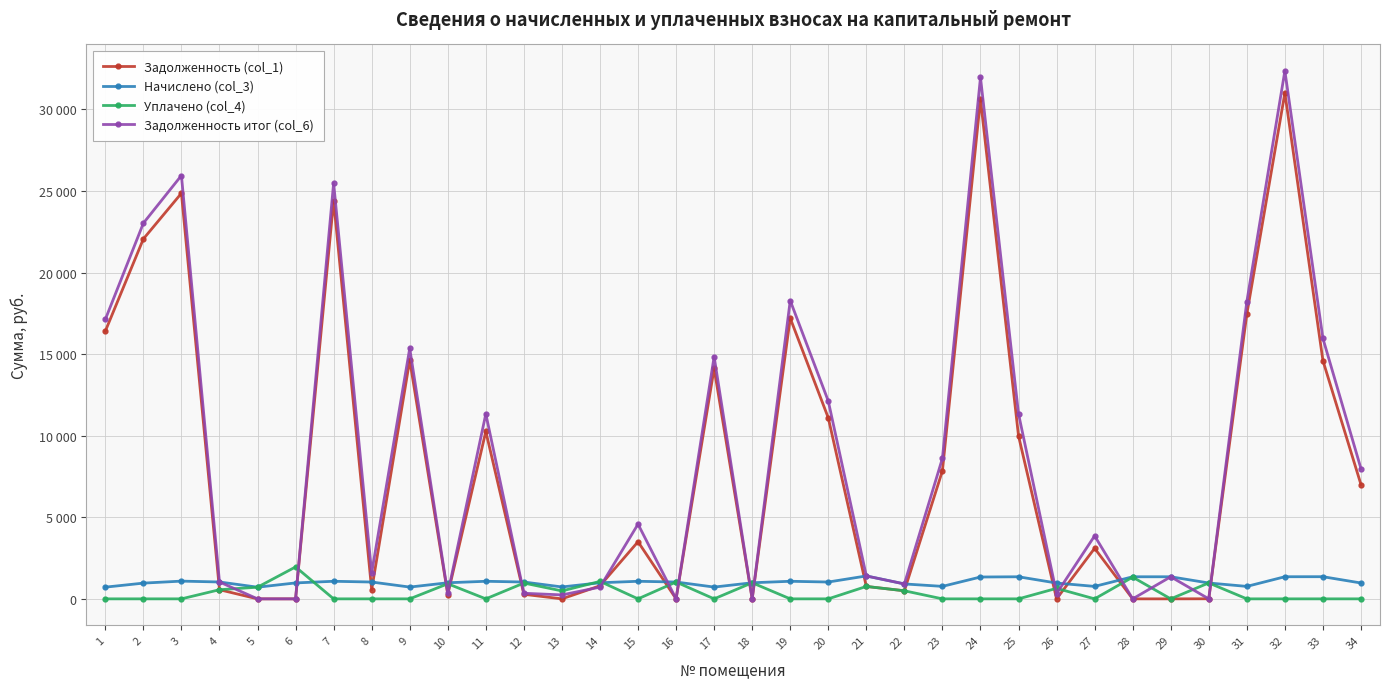

Which series has the largest total across all categories?

Задолженность итог (col_6)